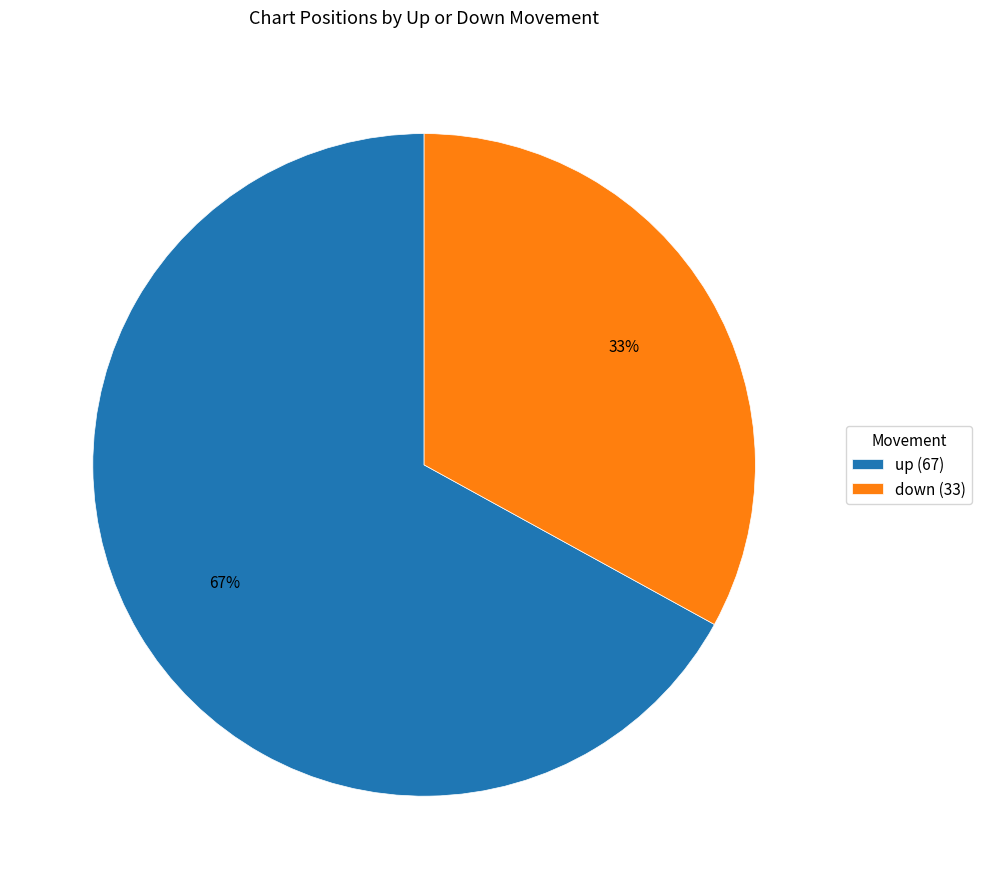

Rank the categories by value from highest to lowest.

up, down